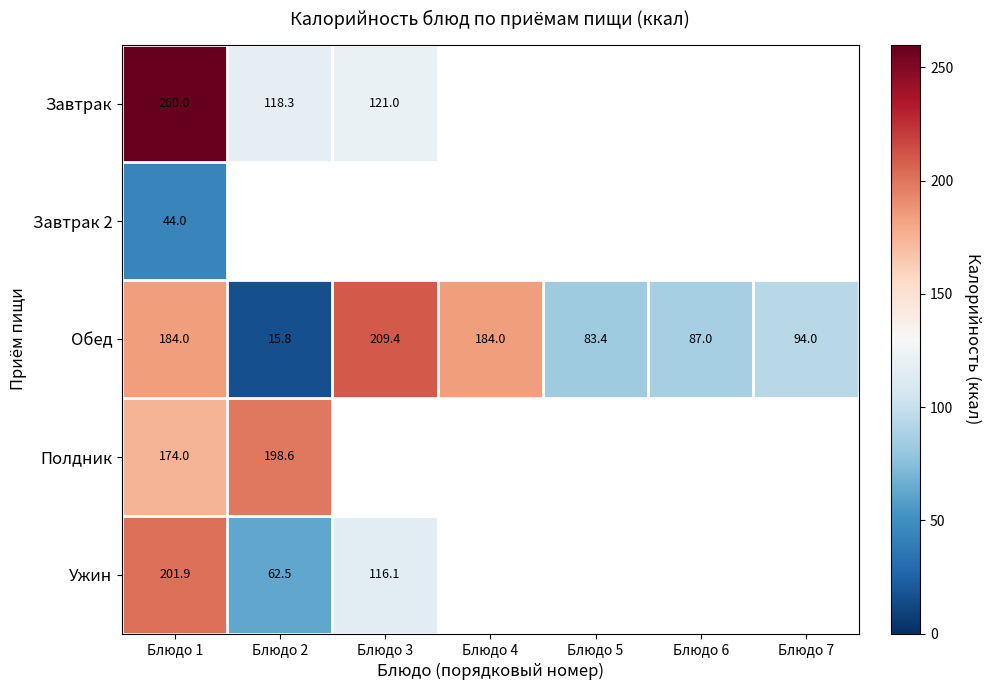

What is the maximum value shown in the chart?

260.0